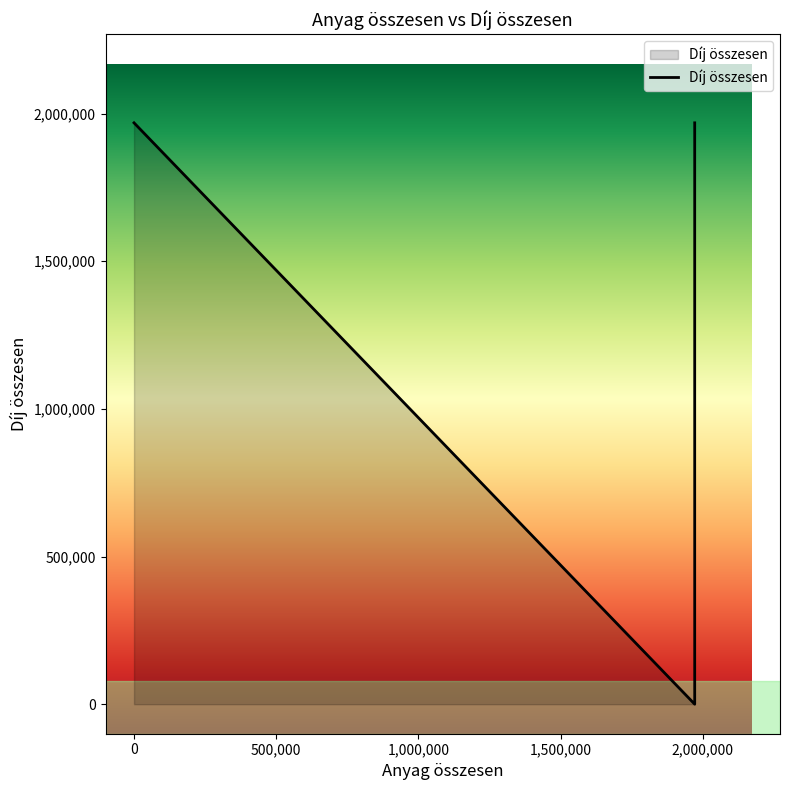

What is the greatest value displayed?

1968600